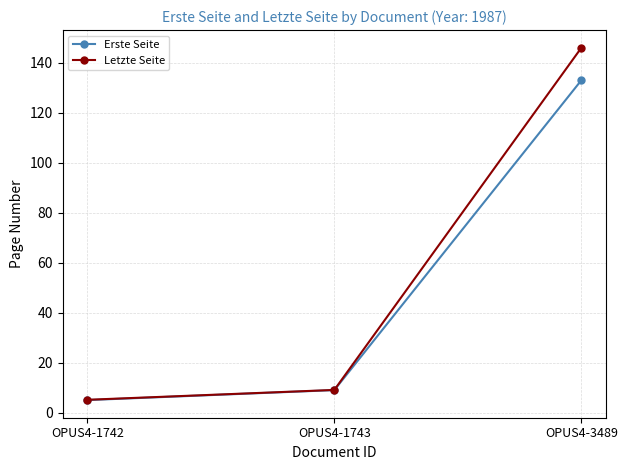

Rank the series by their average value, from highest to lowest.

Letzte Seite, Erste Seite